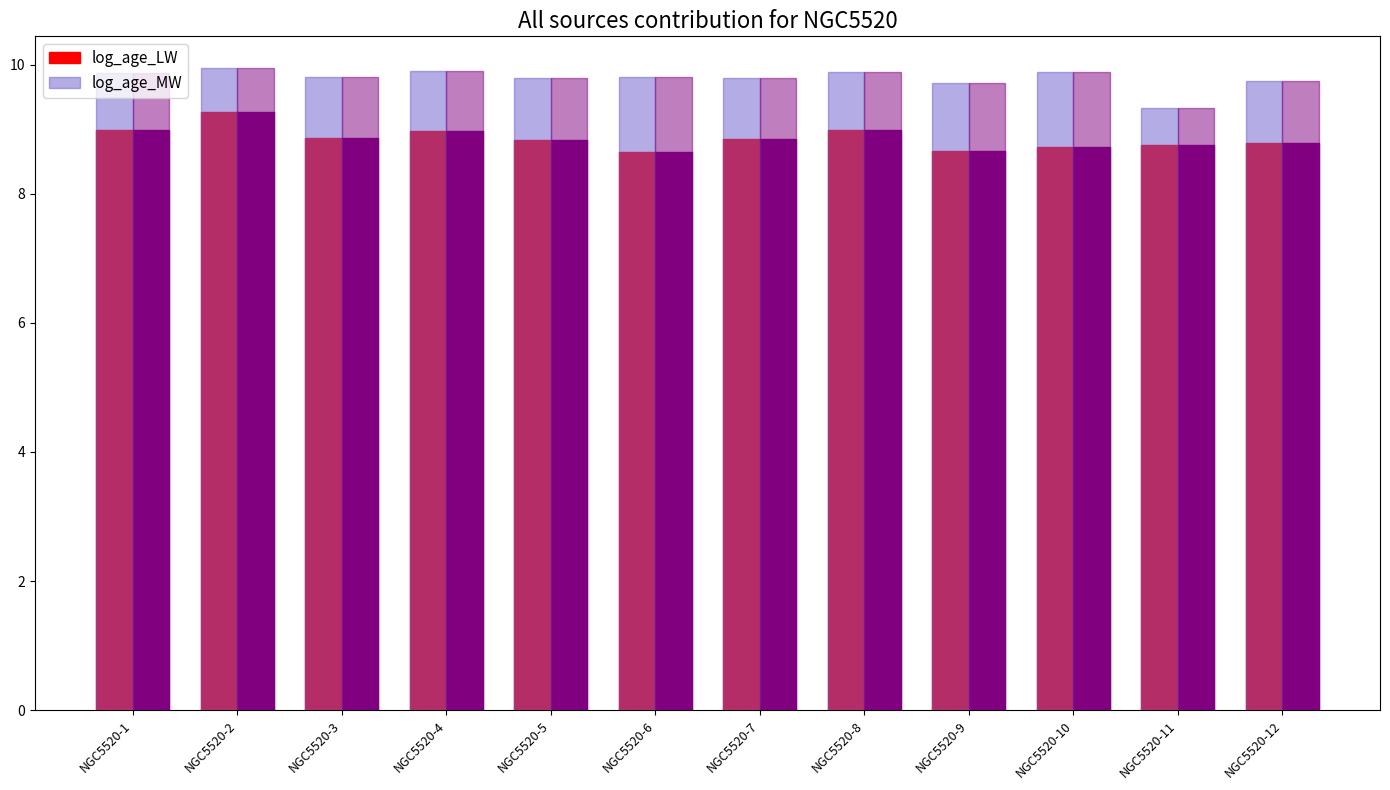

What is the value of the log_age_MW bar at the 4th from the left?

9.9